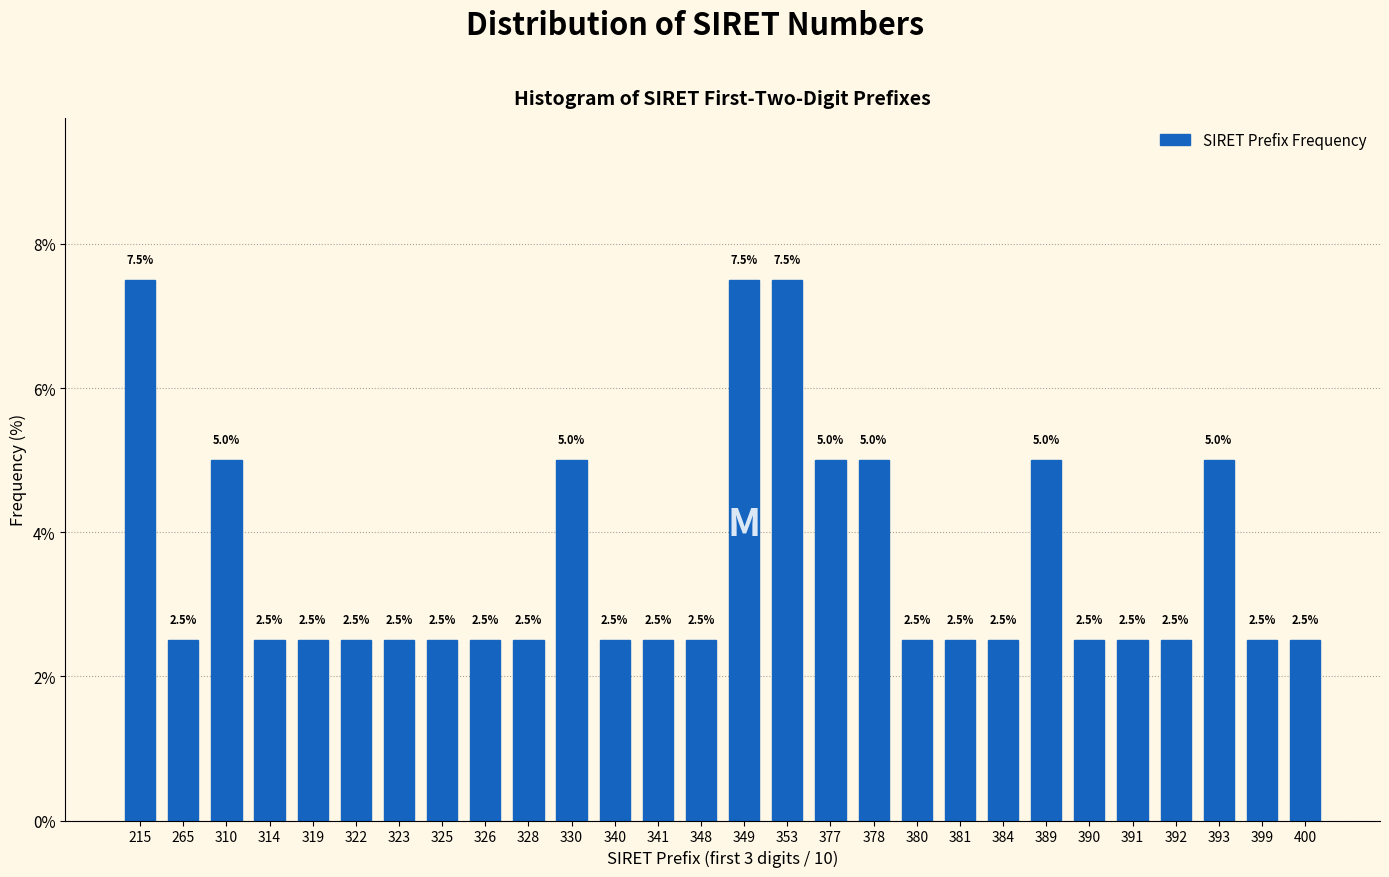

Reading left to right, transcribe all the data shown in this chart.

7.5	2.5	5.0	2.5	2.5	2.5	2.5	2.5	2.5	2.5	5.0	2.5	2.5	2.5	7.5	7.5	5.0	5.0	2.5	2.5	2.5	5.0	2.5	2.5	2.5	5.0	2.5	2.5